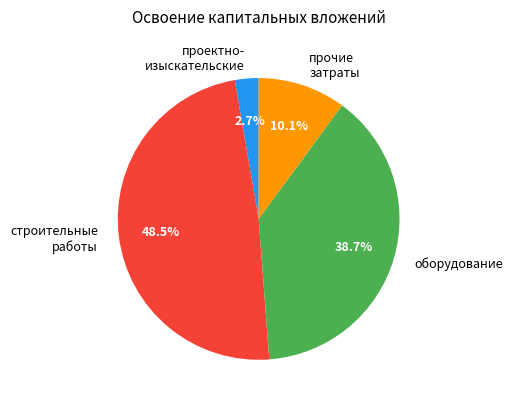

Which category has the smallest portion of the pie?

проектно- изыскательские